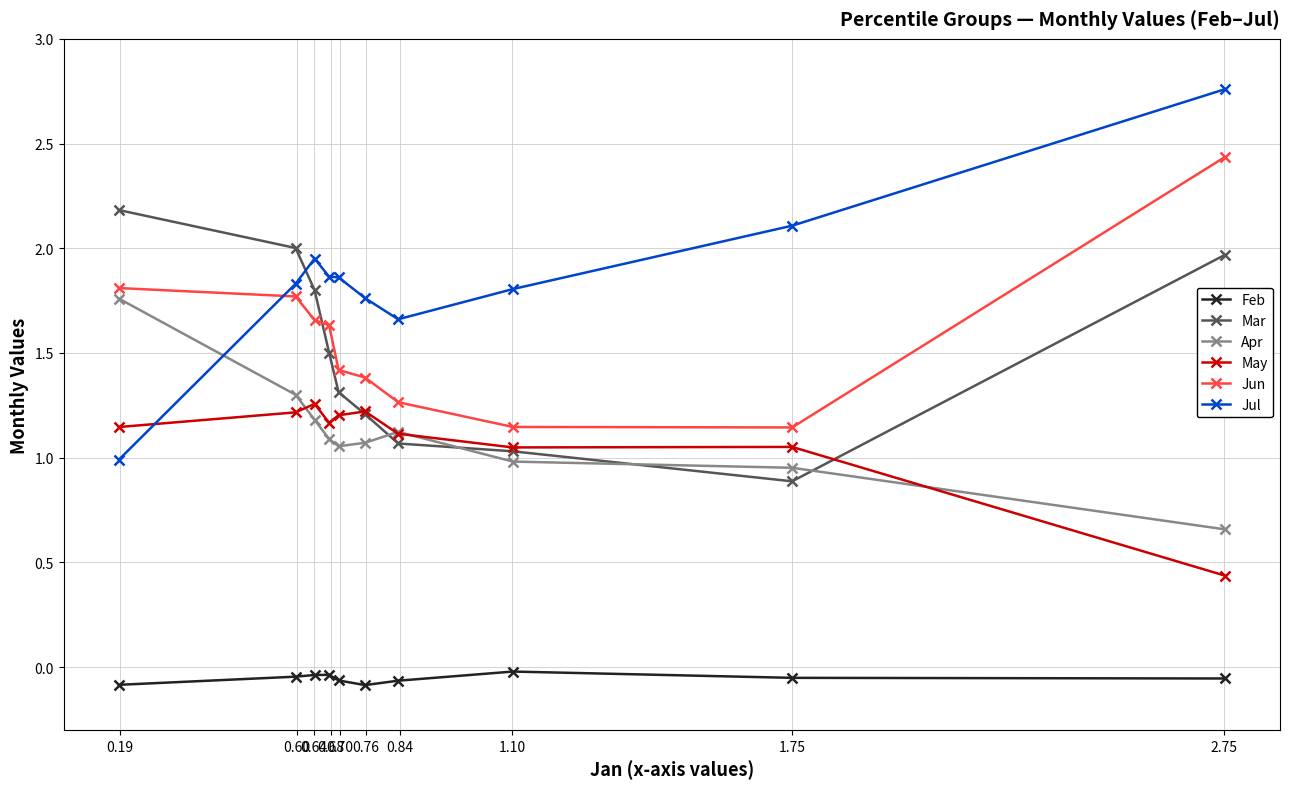

What is the value of the Jun point at the 4th from the left?

1.6